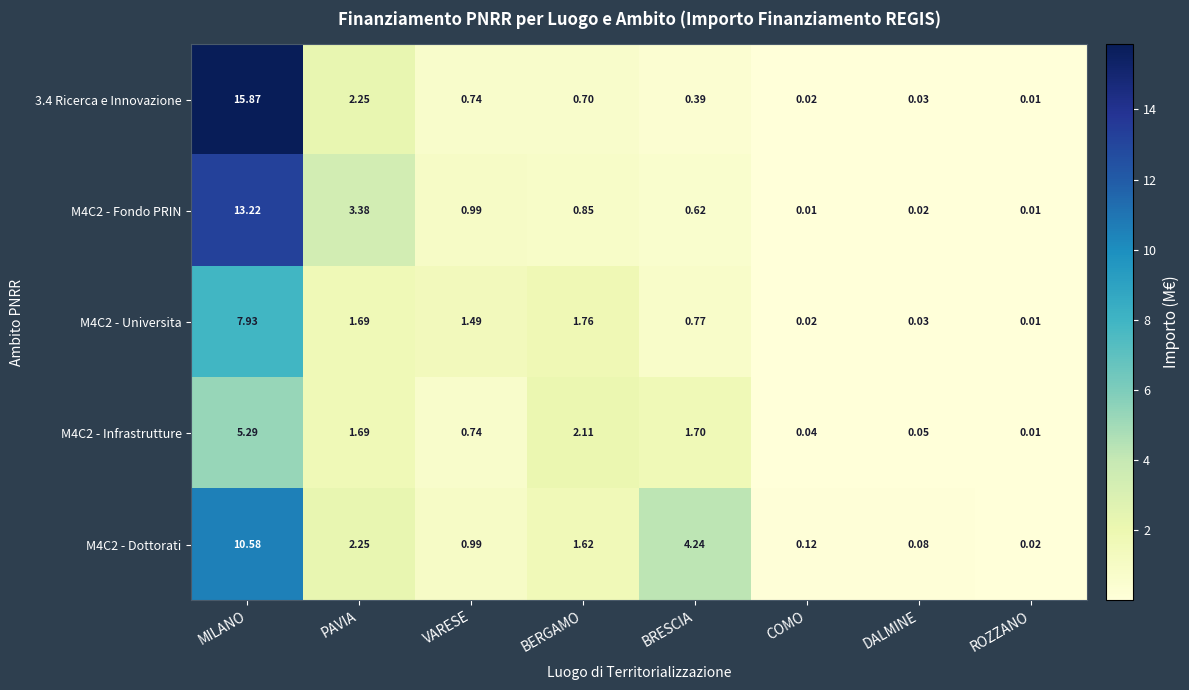

At which category is the sum across all series the highest?

MILANO